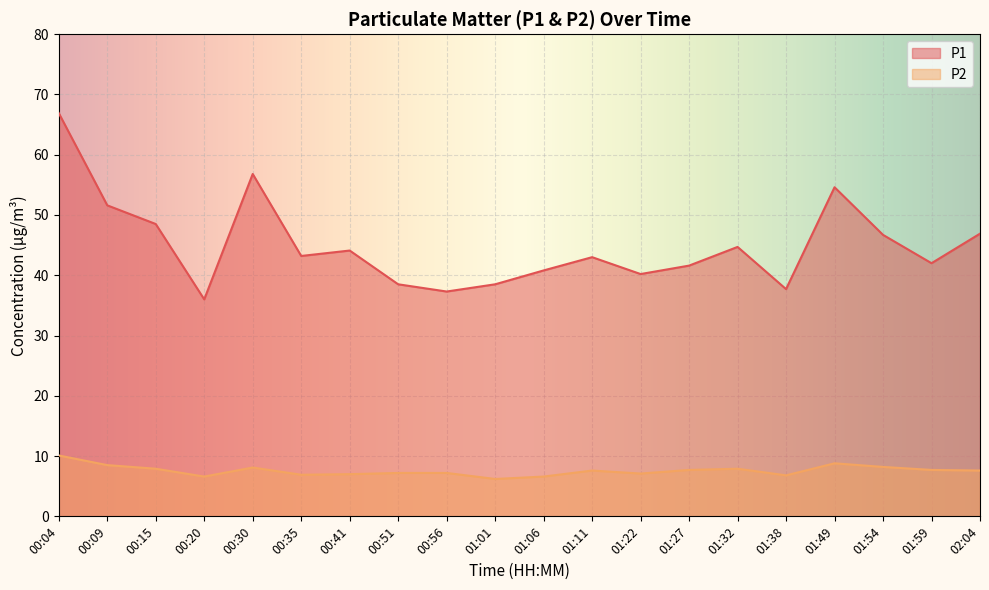

At how many categories does at least one series exceed 21?

20